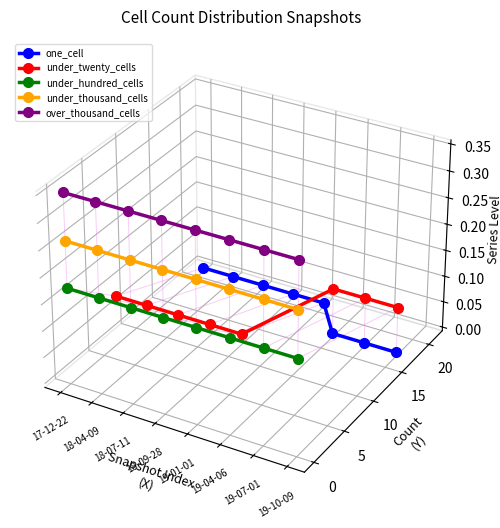

What position from the right is 18-09-28?

5